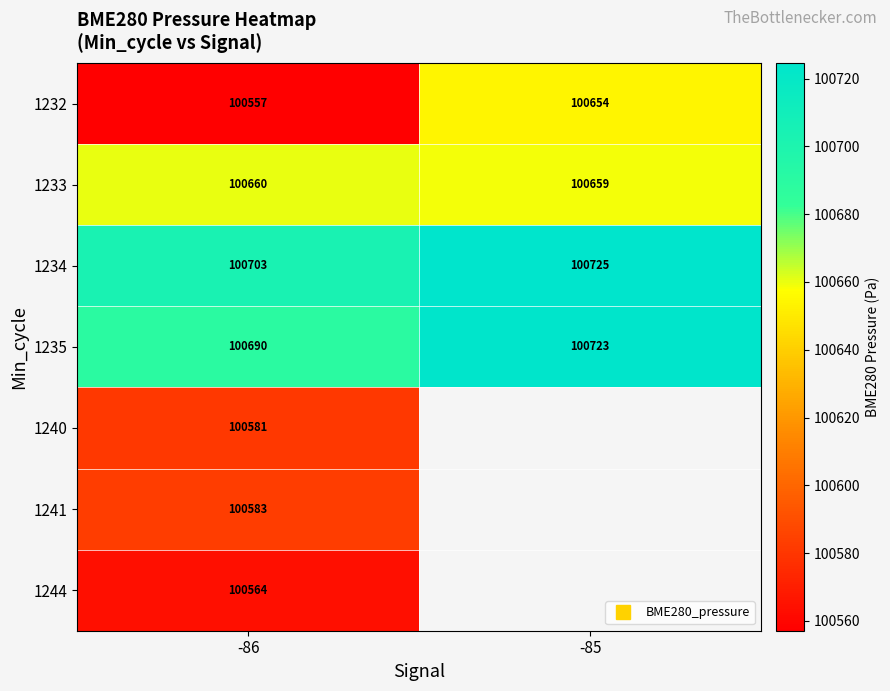

Count the number of categories in the chart.

2